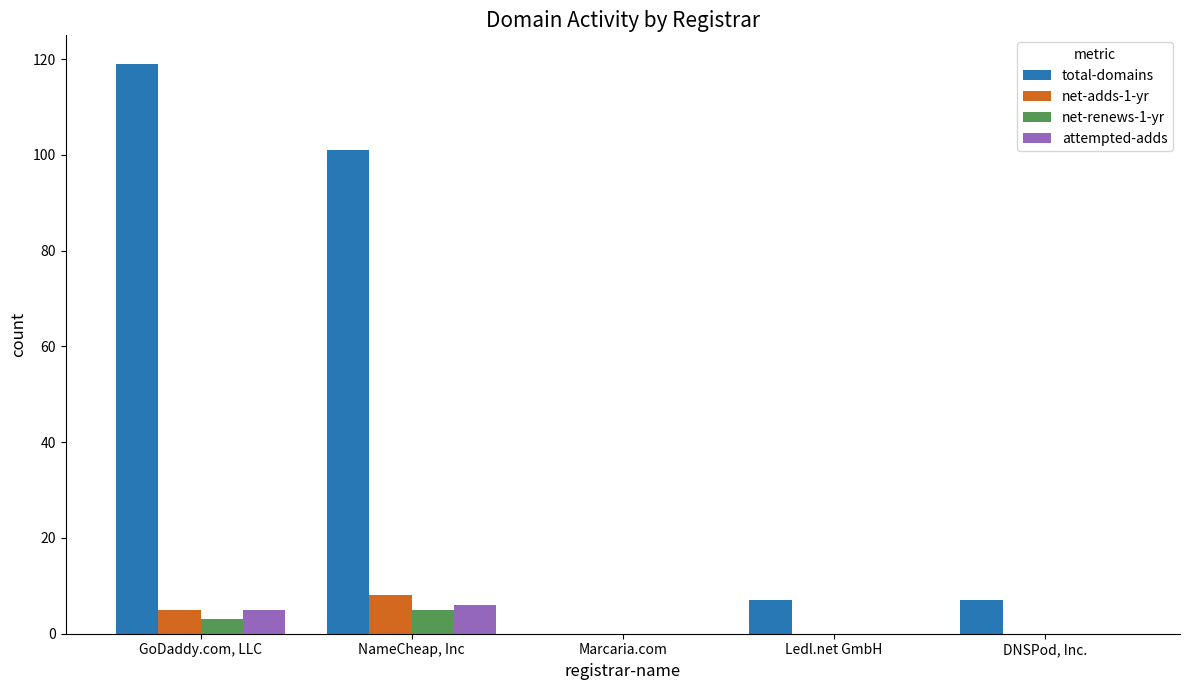

At which label does total-domains reach its peak?

GoDaddy.com, LLC